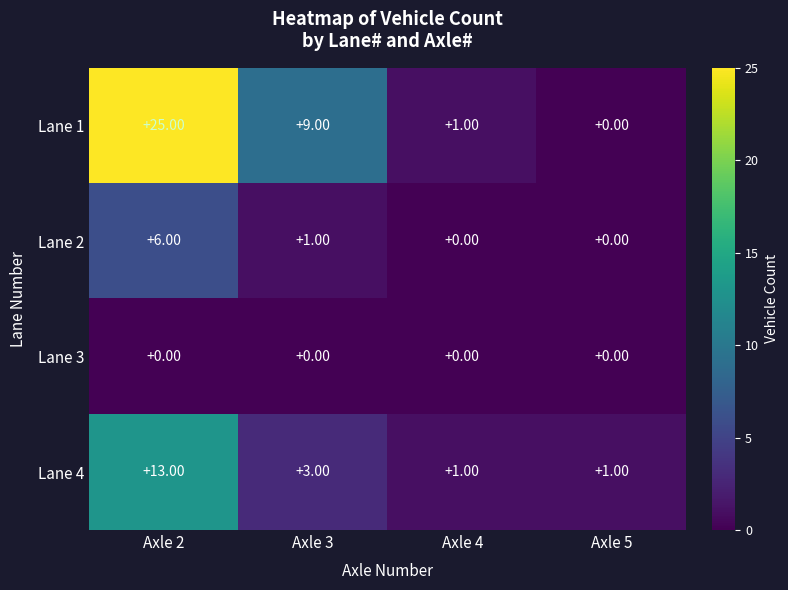

What is the difference between the maximum and minimum values in the Lane 2 series?

6